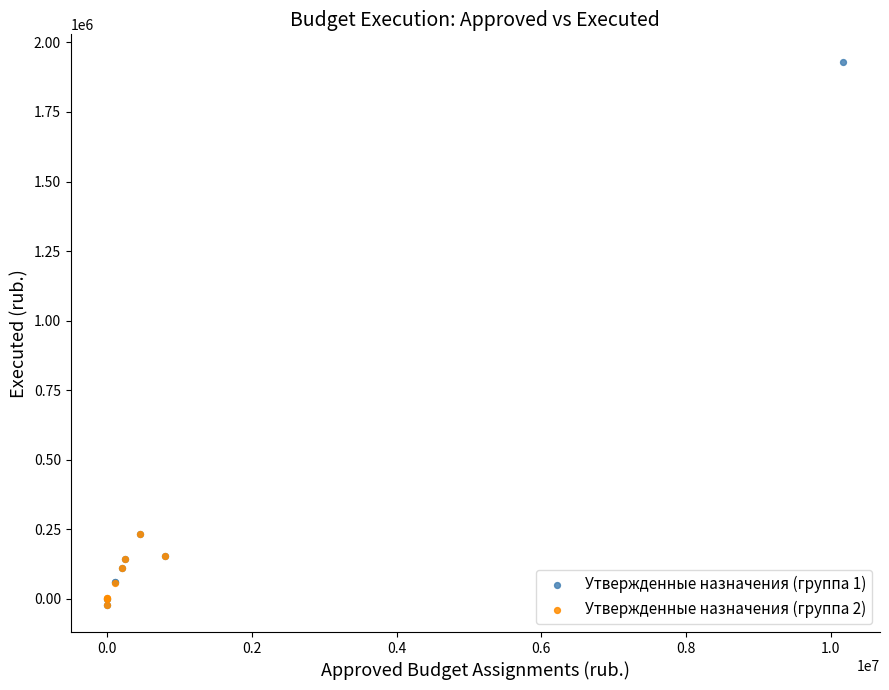

Which series has the largest Y range (max minus min)?

Утвержденные назначения (группа 1)